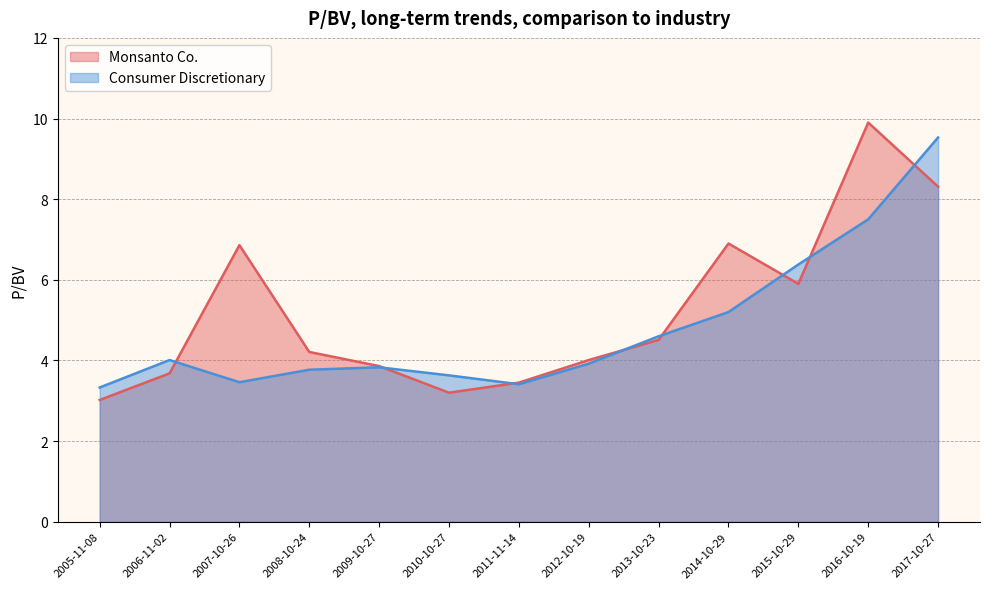

What is the highest value of the Monsanto Co. series?

9.9